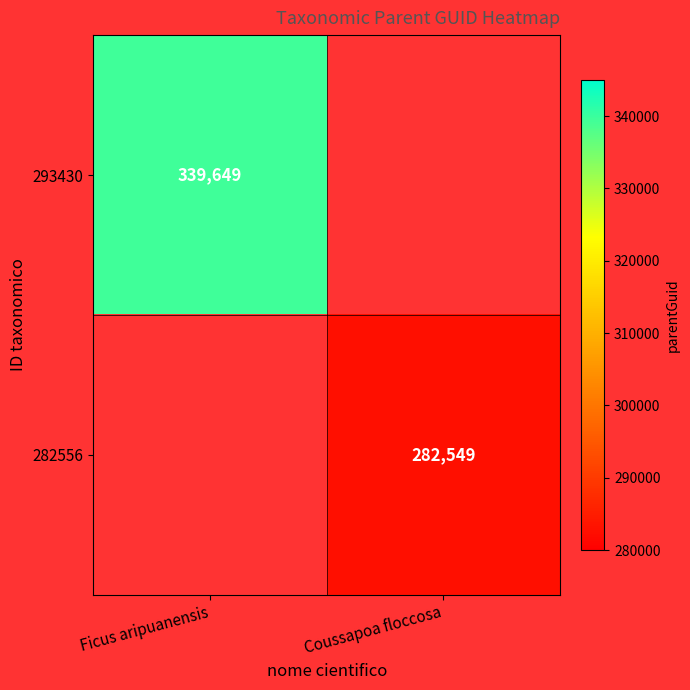

How many data points does each series have?

2